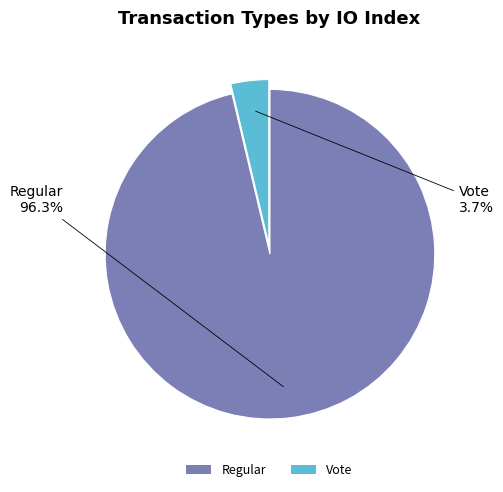

How much of the chart is everything except Vote?

96.3%